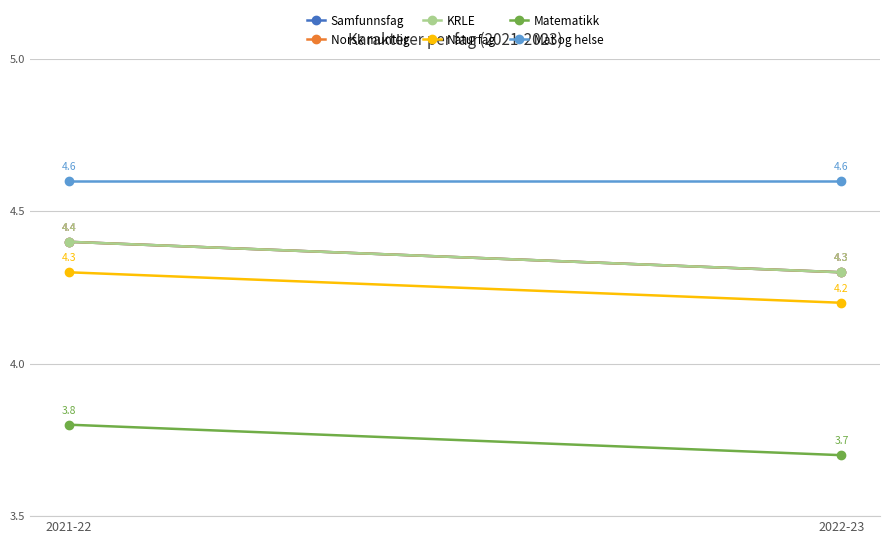

At which label does Matematikk reach its peak?

2021-22